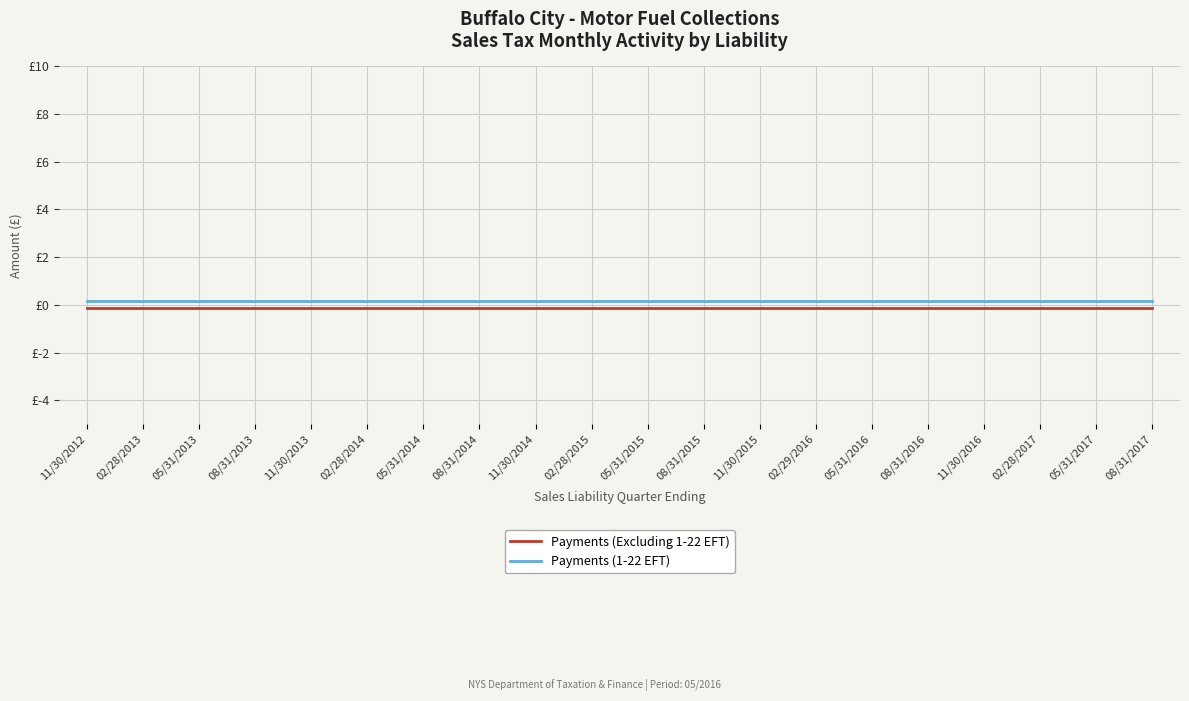

At which label does Payments (1-22 EFT) reach its peak?

11/30/2012